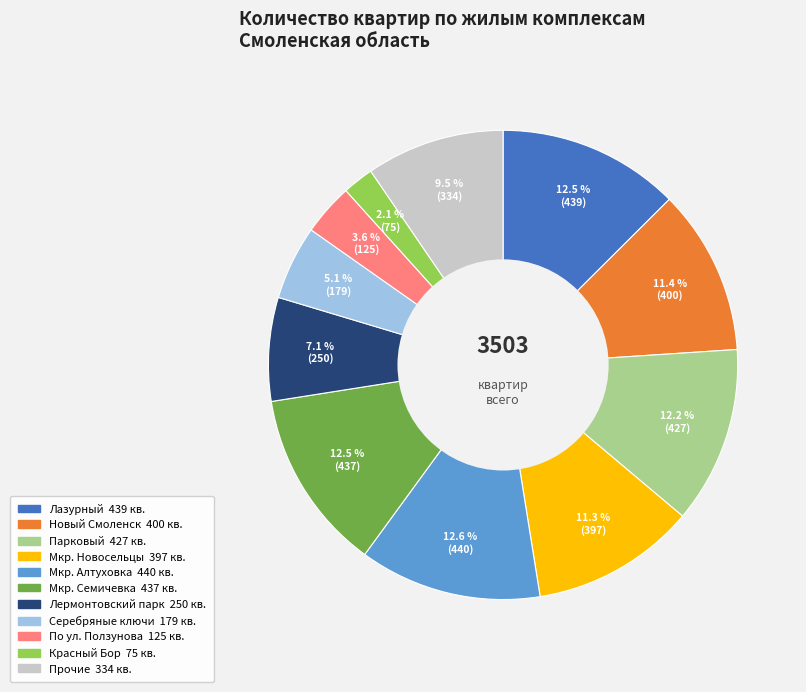

Does any single category account for the majority?

No